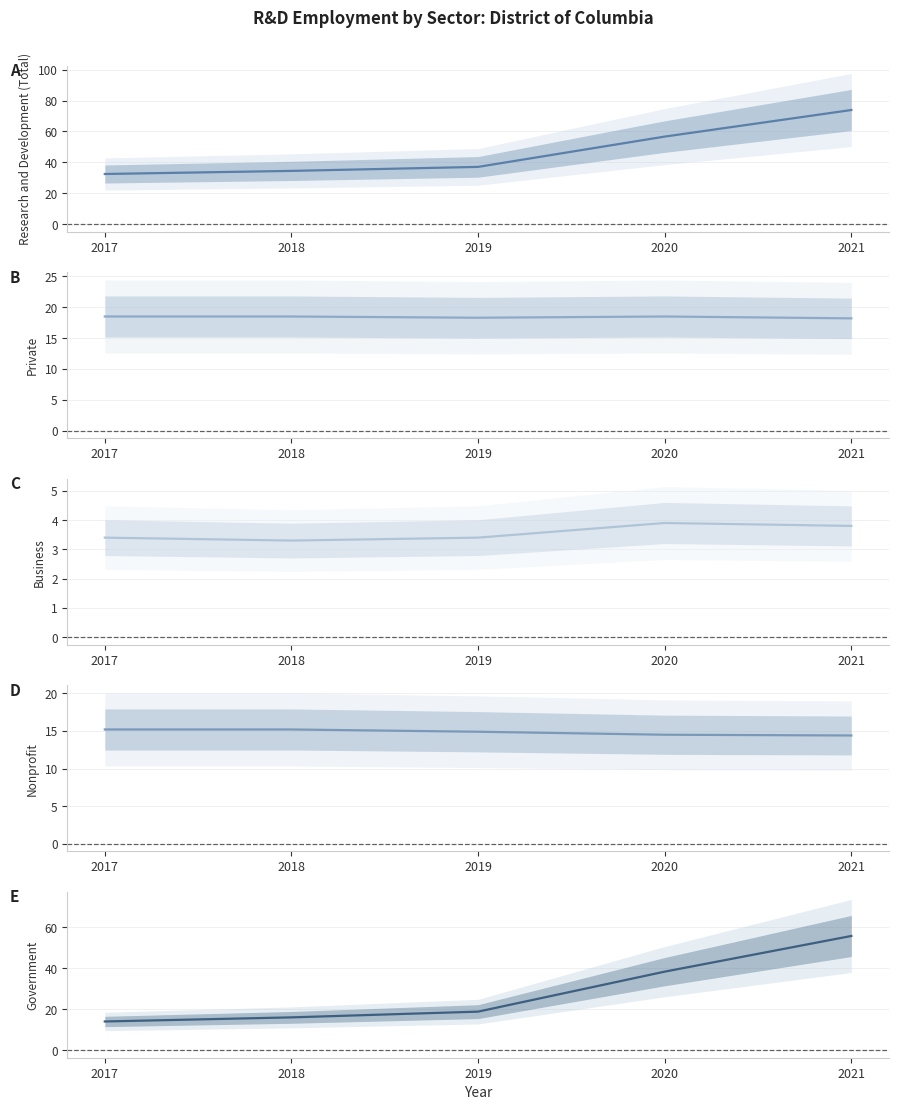

Is the value of Nonprofit at 2021 greater than the value of Research and Development (Total) at 2017?

No